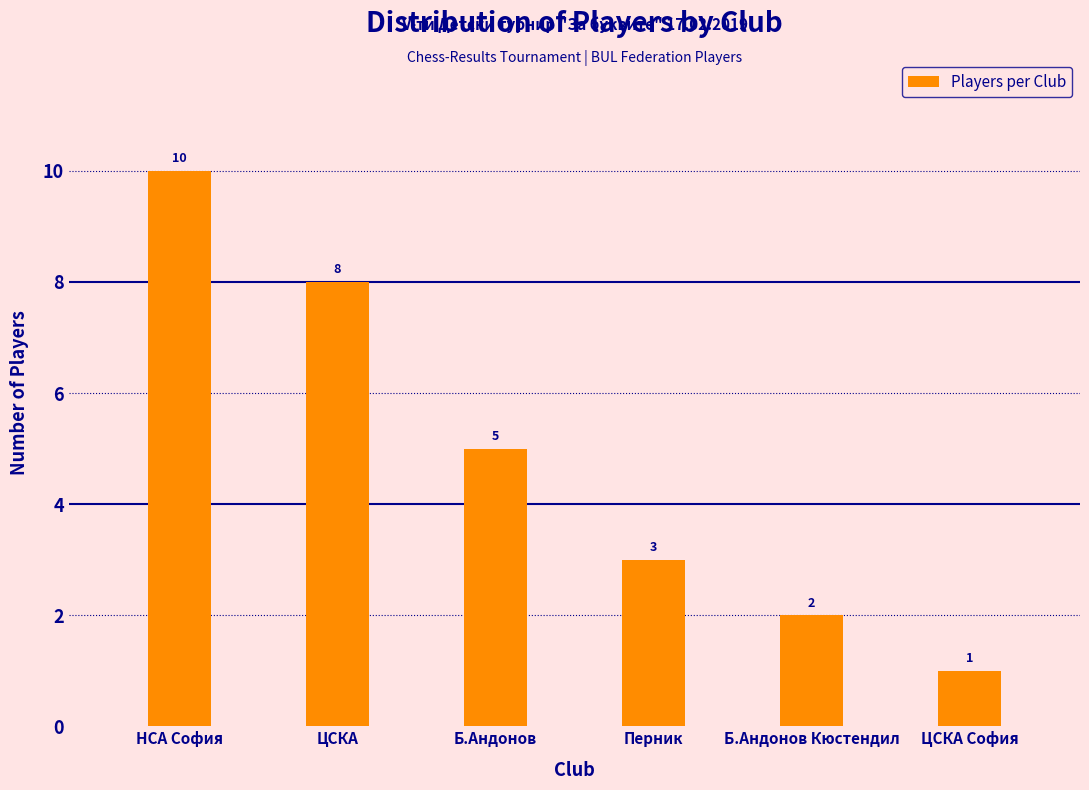

Reading left to right, list all the values displayed in this chart.

НСА София=10	ЦСКА=8	Б.Андонов=5	Перник=3	Б.Андонов Кюстендил=2	ЦСКА София=1